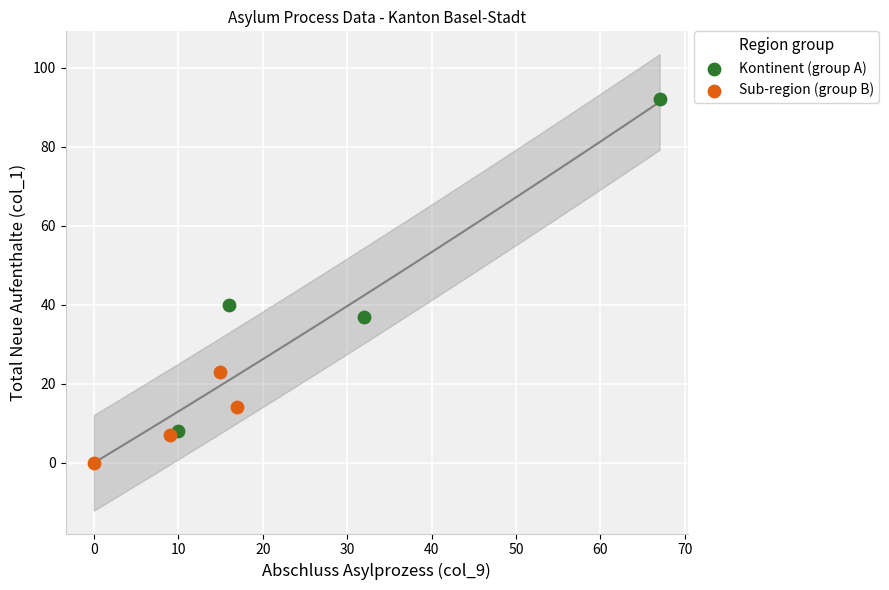

Which series has the widest spread of Y values?

Kontinent (group A)